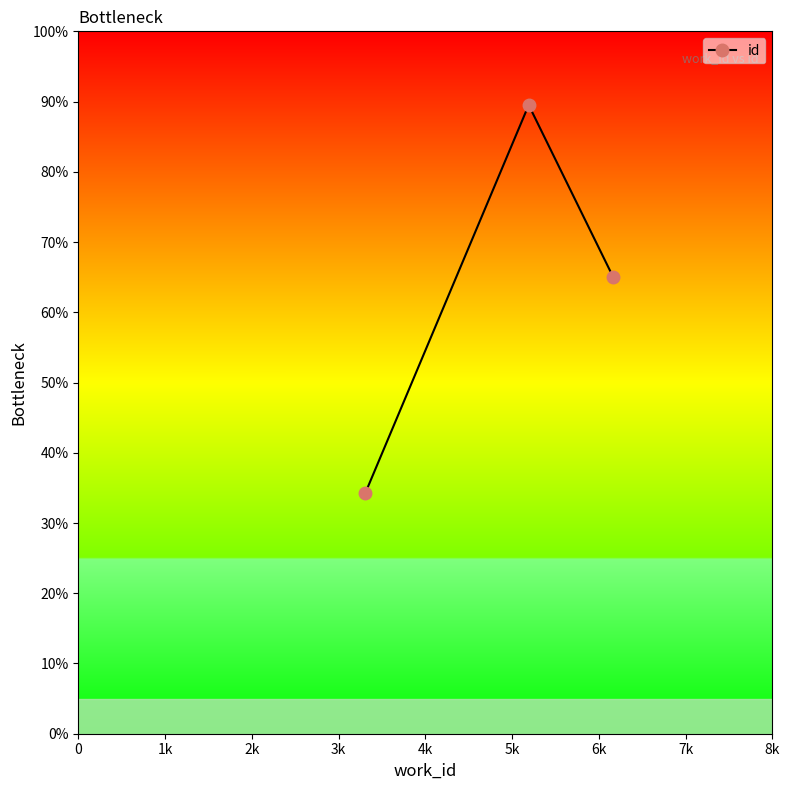

How many data points are less than 65?

1